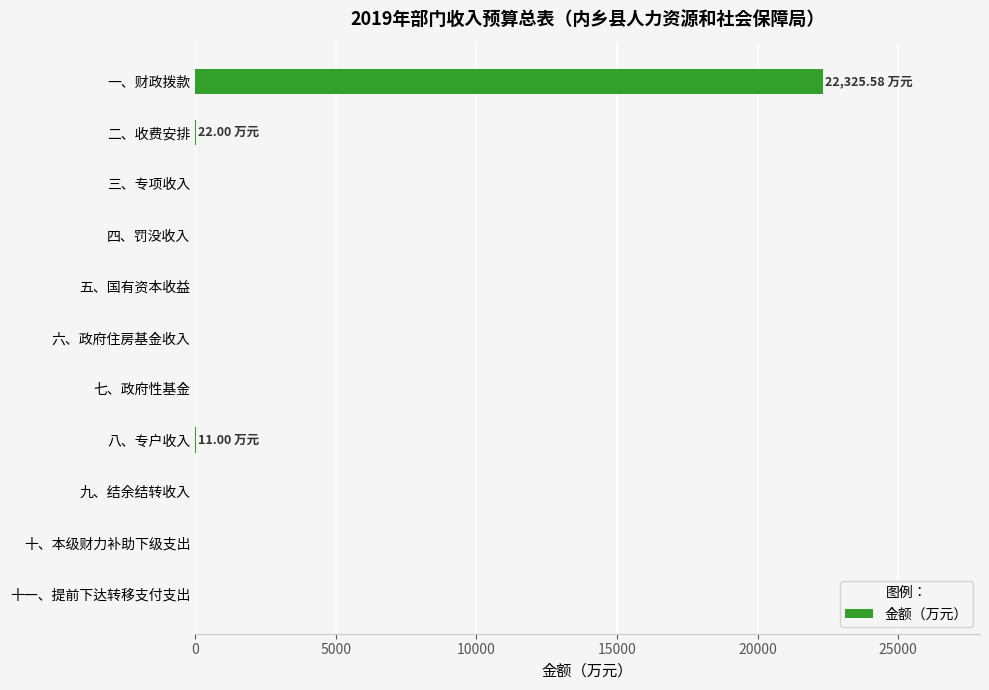

Which category has the highest value across all series?

一、财政拨款